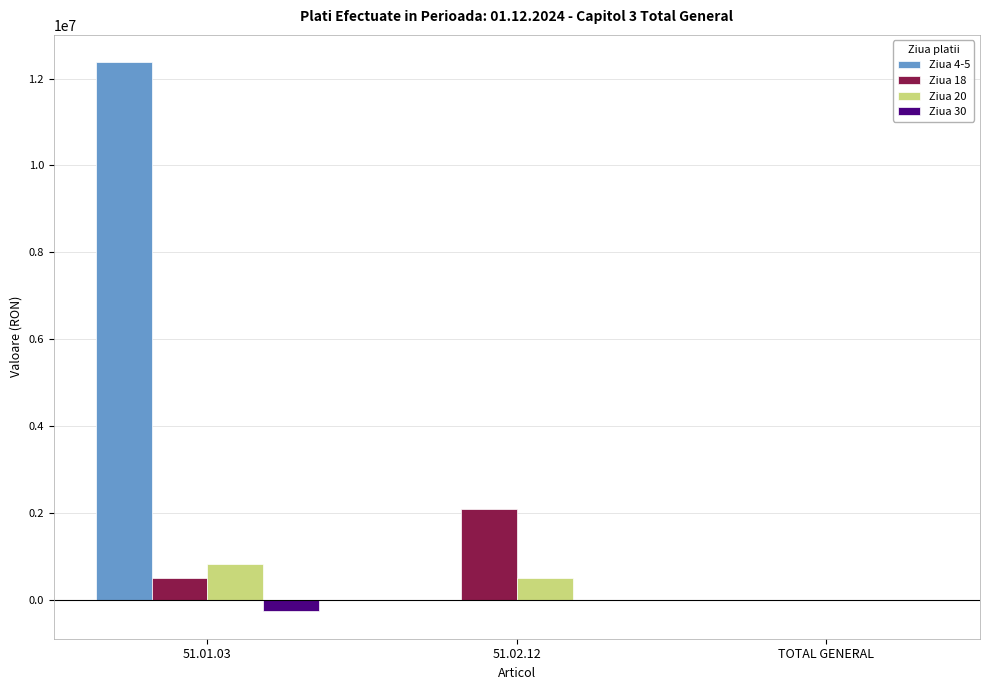

True or false: Ziua 4-5 has a value of 0.0 at TOTAL GENERAL.

True